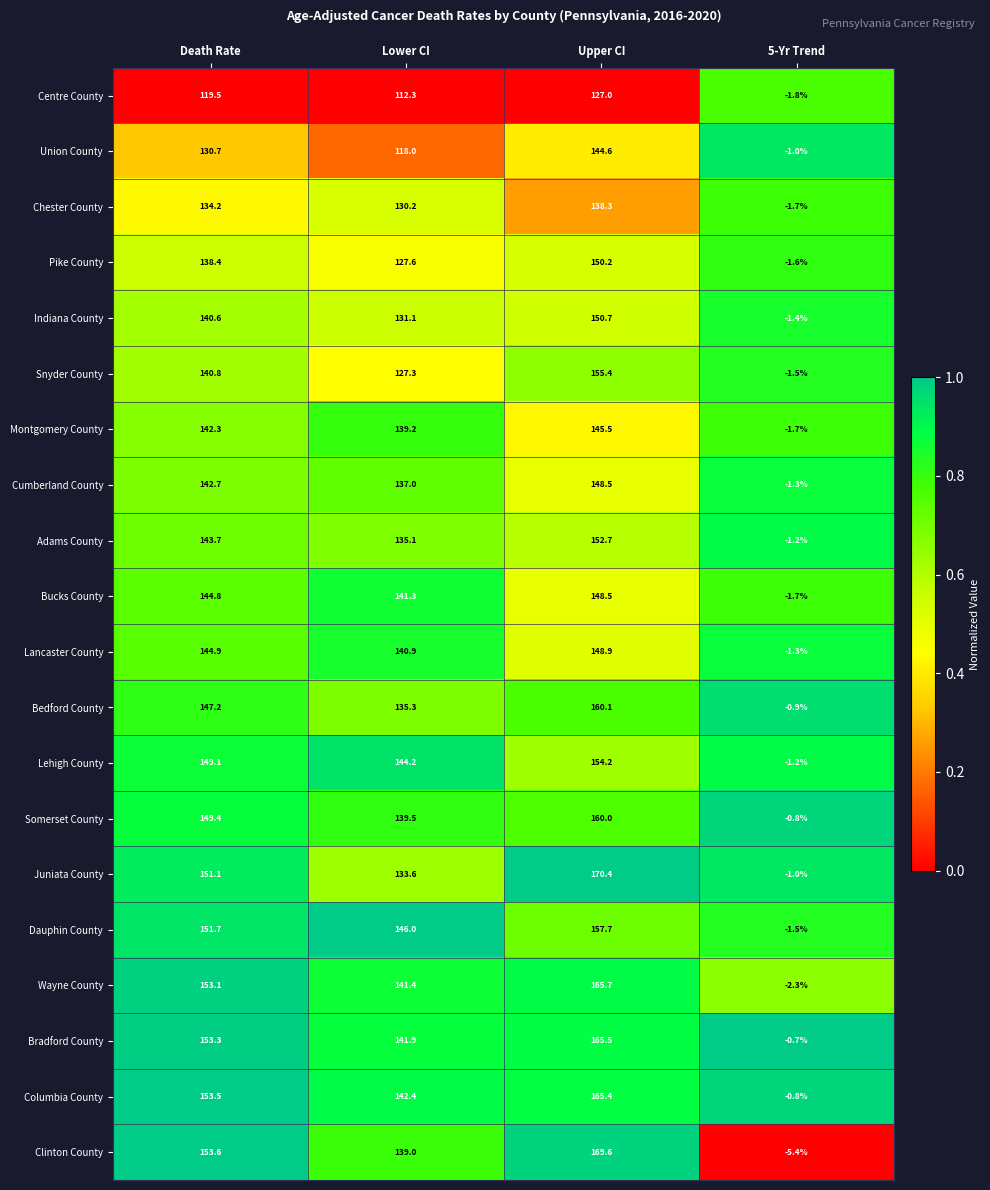

True or false: Montgomery County has a value of -1.7 at 5-Yr Trend.

True